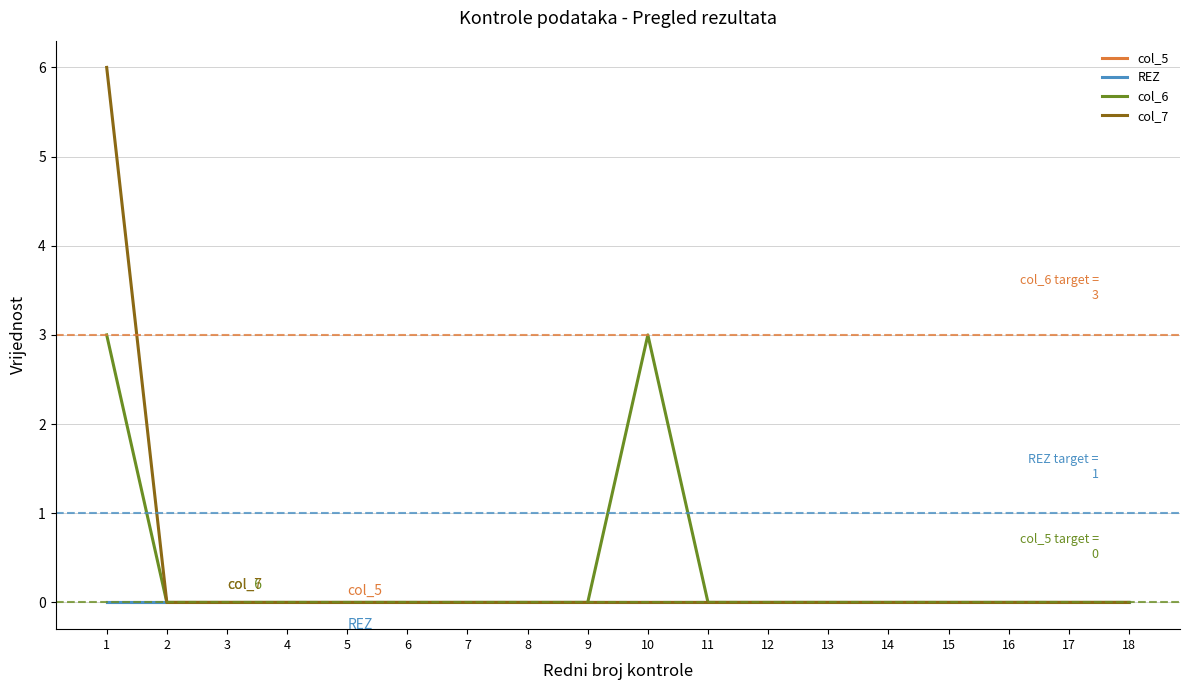

Does the chart have visible grid lines?

Yes